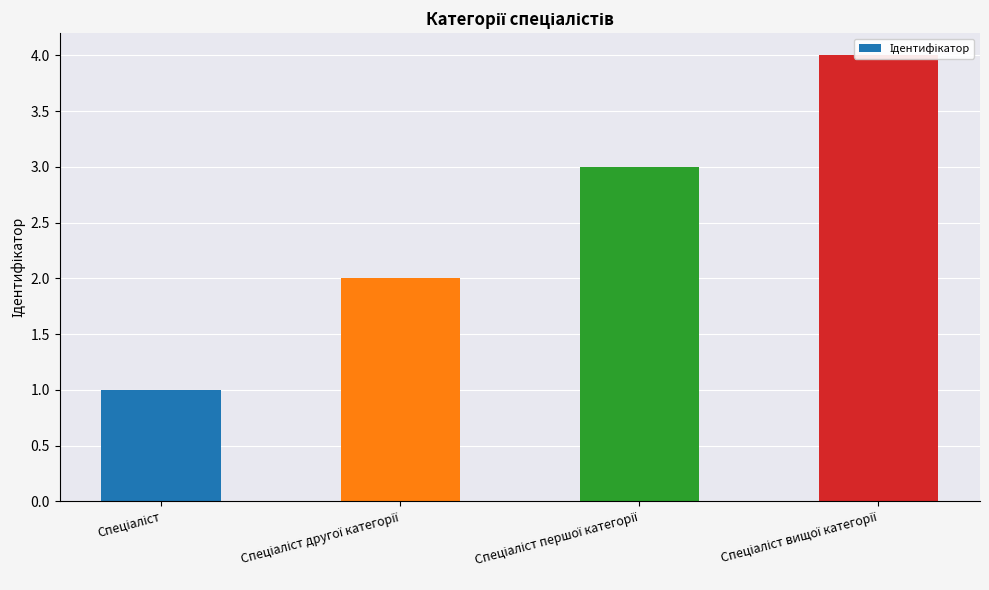

At which label does the data first exceed 3?

Спеціаліст вищої категорії